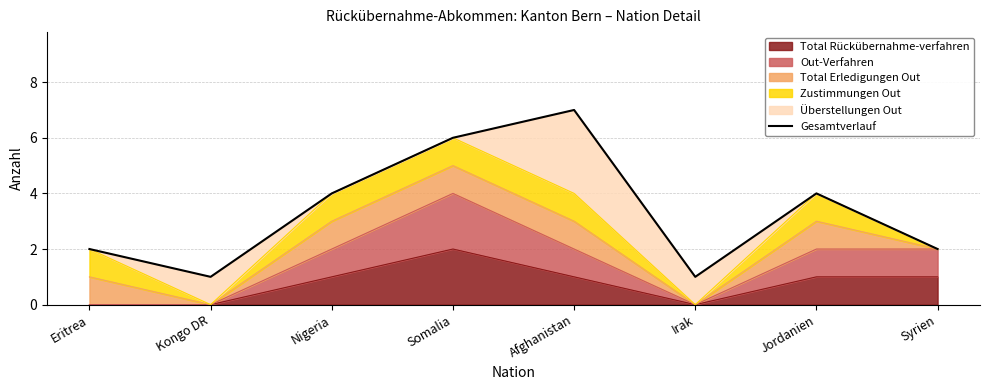

What is the average value?

3